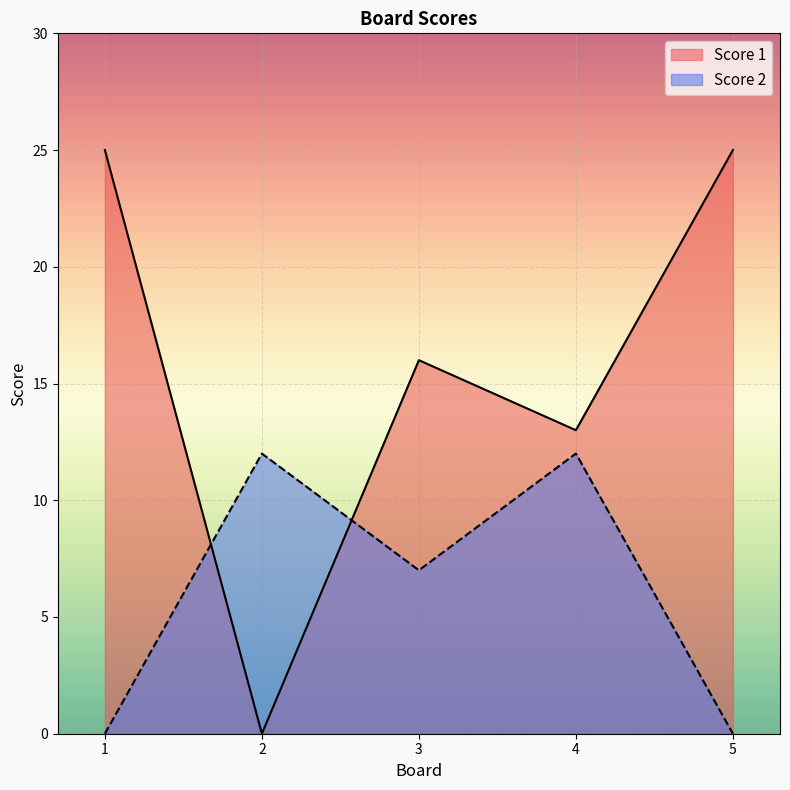

Is it true that Score 1 equals 16 at 3?

True